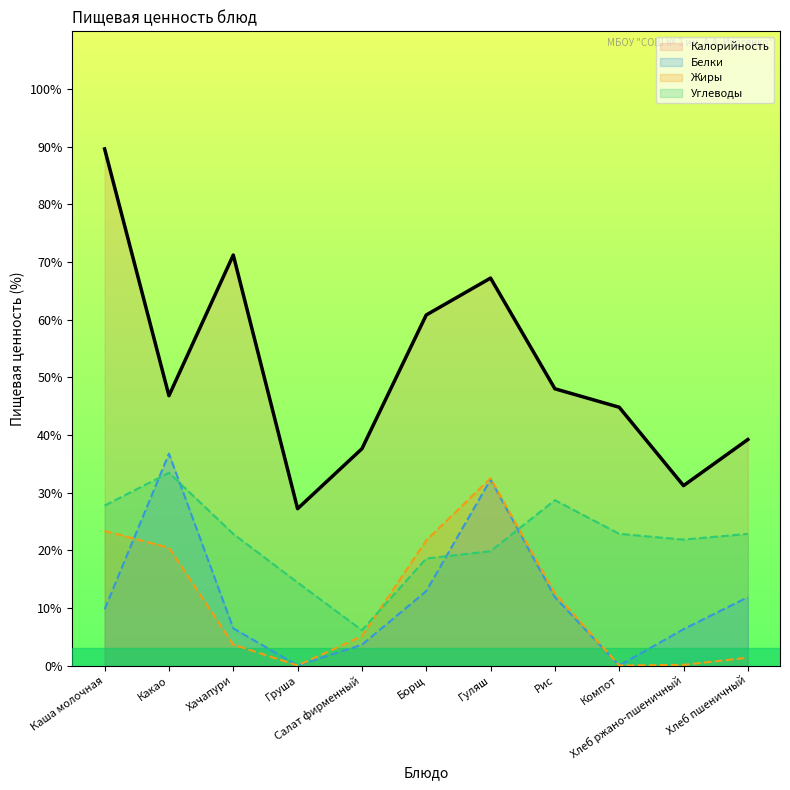

Reading left to right, what are all the values shown in this chart?

Калорийность: 89.6	46.8	71.2	27.2	37.6	60.8	67.2	48.0	44.8	31.2	39.2
Белки: 9.8	36.8	6.4	0.0	3.6	12.9	32.2	11.9	0.0	6.3	11.9
Жиры: 23.3	20.4	3.6	0.0	5.1	21.7	32.5	12.5	0.0	0.1	1.4
Углеводы: 27.7	33.4	22.8	14.4	6.1	18.6	19.8	28.7	22.8	21.8	22.8